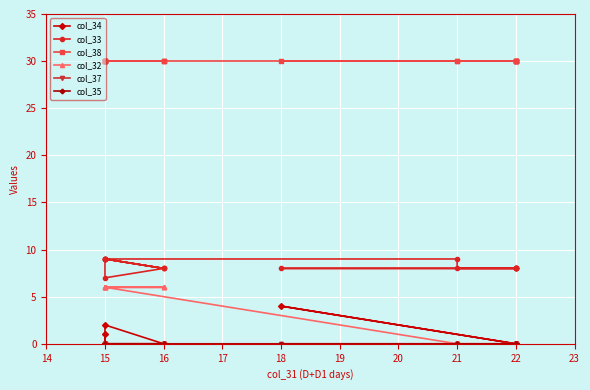

Reading right to left, what are all the values shown in this chart?

col_34: 1	0	0	0	0	2	0	0	0	0	0	0	0	0	4	0	0	0	0	0
col_33: 9	9	8	9	9	7	8	8	9	9	9	8	8	8	8	8	8	8	8	8
col_38: 30	30	30	30	30	30	30	30	30	30	30	30	30	30	30	30	30	30	30	30
col_32: 6	6	6	6	6	6	6	6	6	6	0	0	0	0	0	0	0	0	0	0
col_37: 0	0	0	0	0	0	0	0	0	0	0	0	0	0	0	0	0	0	0	0
col_35: 0	0	0	0	0	0	0	0	0	0	0	0	0	0	0	0	0	0	0	0